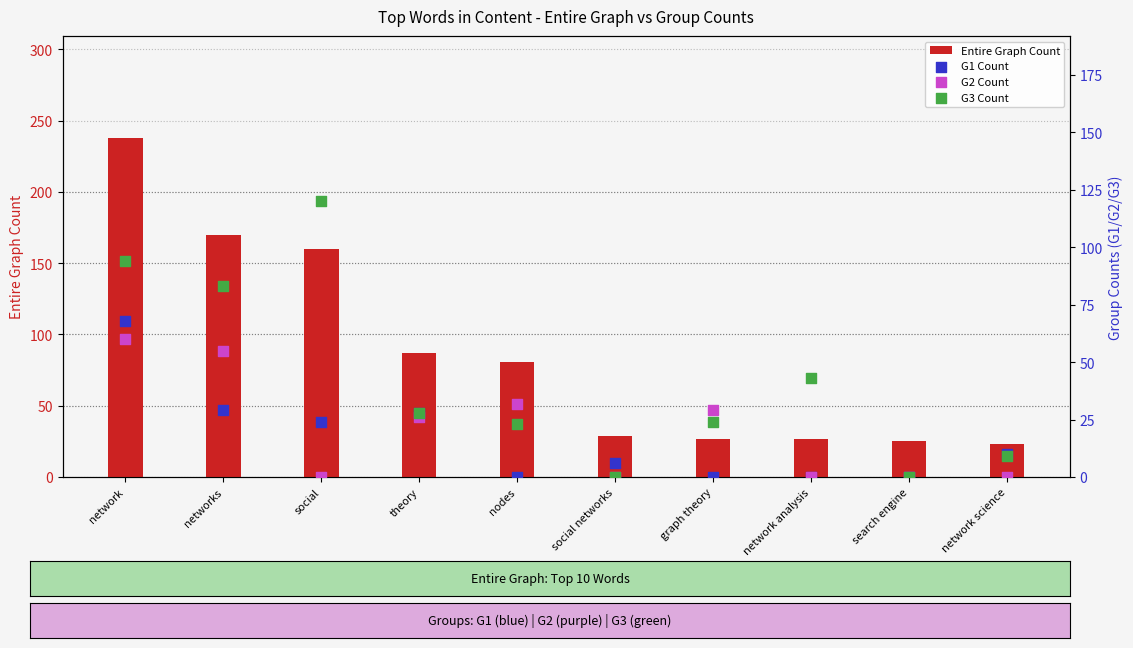

What are all the series names shown in the legend?

Entire Graph Count, G1 Count, G2 Count, G3 Count